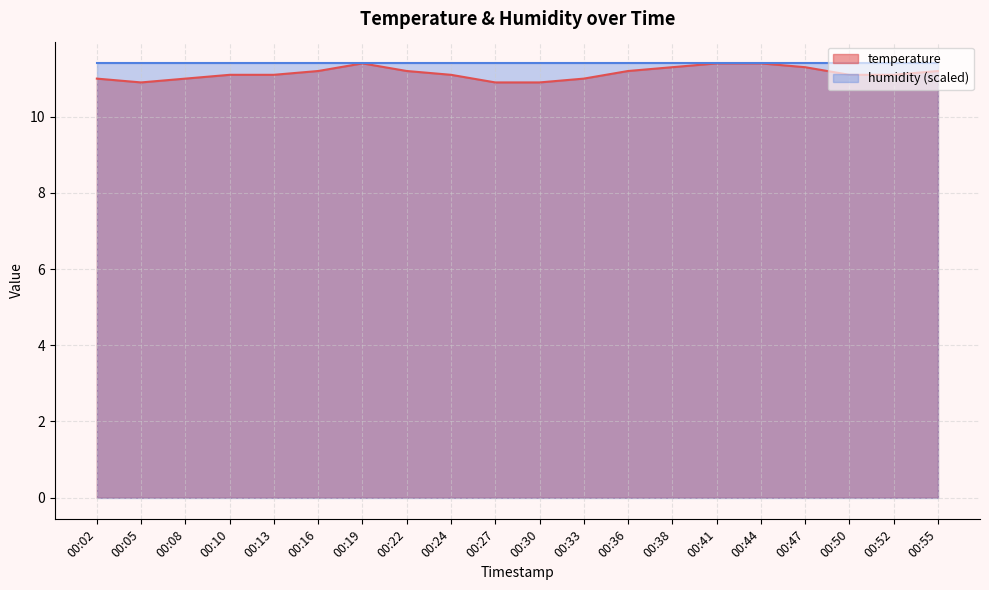

Where does the data first go above 11?

00:10